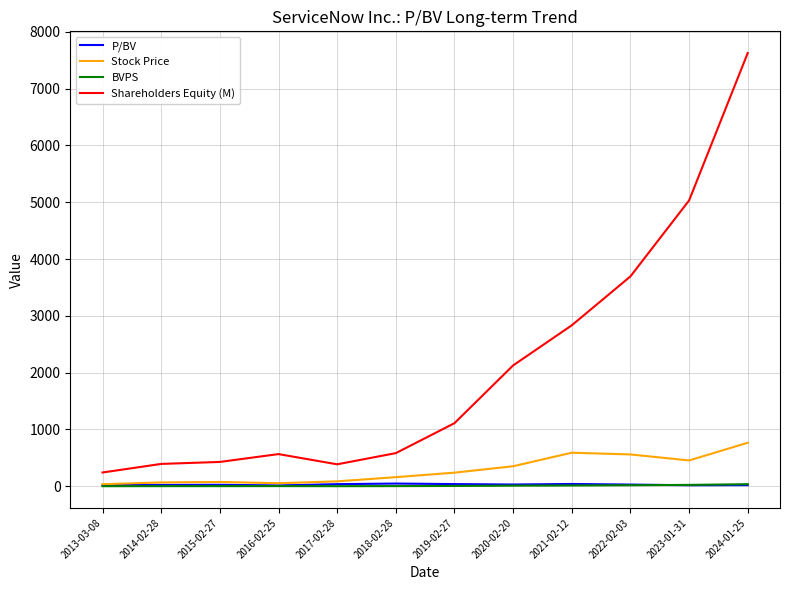

What is the total value across all series at 2020-02-20?

2523.6